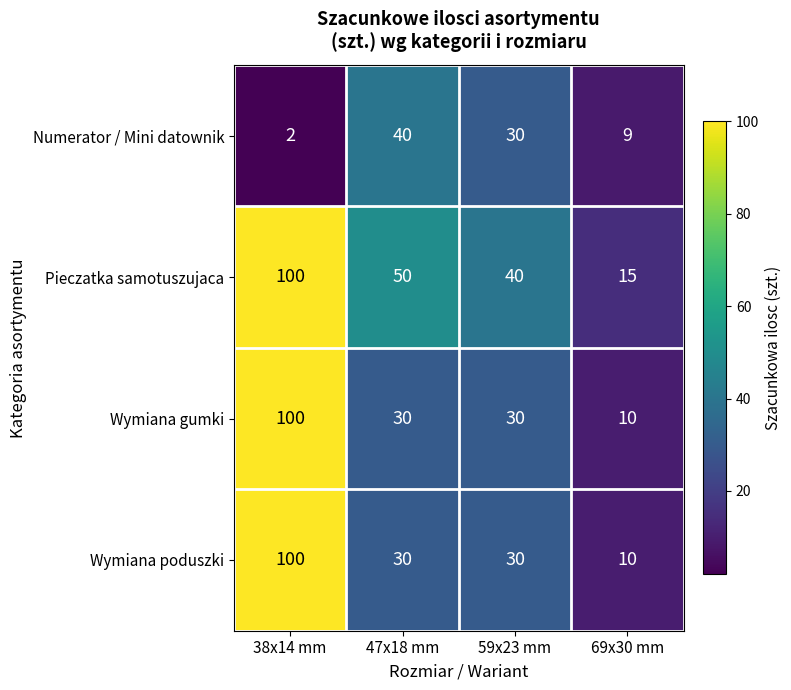

Which label corresponds to the largest value in the chart?

38x14 mm